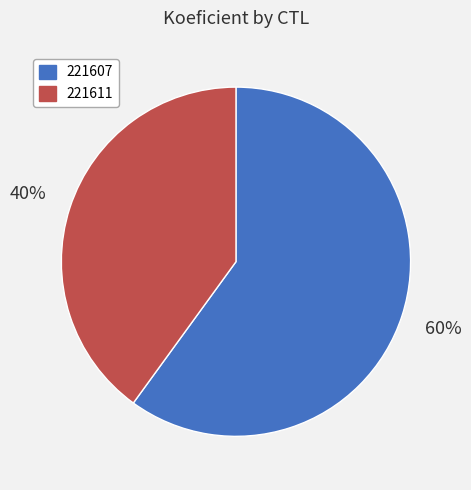

Is there a majority slice in this chart?

Yes